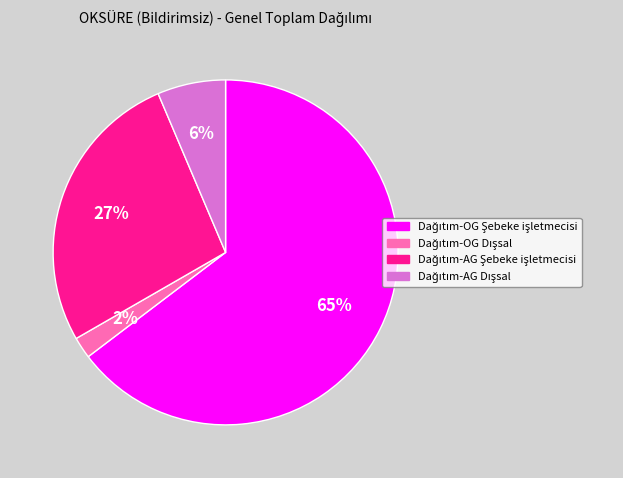

Count the number of slices in the pie.

4